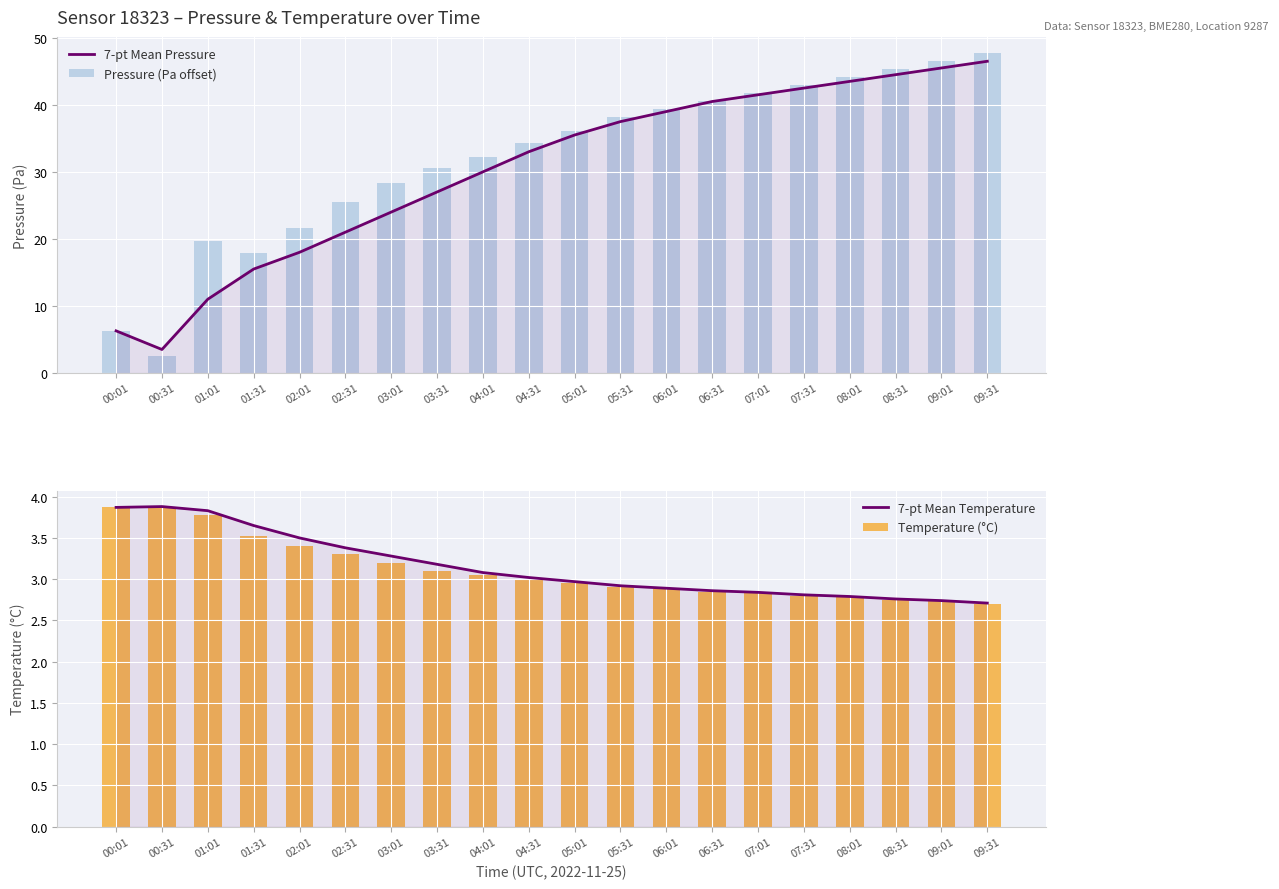

Reading right to left, what are all the values shown in this chart?

7-pt Mean Pressure: 09:31=46.5	09:01=45.5	08:31=44.5	08:01=43.5	07:31=42.5	07:01=41.5	06:31=40.5	06:01=39.0	05:31=37.5	05:01=35.5	04:31=33.0	04:01=30.0	03:31=27.0	03:01=24.0	02:31=21.0	02:01=18.0	01:31=15.5	01:01=11.0	00:31=3.5	00:01=6.3
Pressure (Pa offset): 09:31=47.8	09:01=46.6	08:31=45.4	08:01=44.2	07:31=43.0	07:01=41.8	06:31=40.6	06:01=39.4	05:31=38.2	05:01=36.1	04:31=34.4	04:01=32.2	03:31=30.6	03:01=28.3	02:31=25.4	02:01=21.6	01:31=17.8	01:01=19.7	00:31=2.5	00:01=6.3
7-pt Mean Temperature: 09:31=2.7	09:01=2.7	08:31=2.8	08:01=2.8	07:31=2.8	07:01=2.8	06:31=2.9	06:01=2.9	05:31=2.9	05:01=3.0	04:31=3.0	04:01=3.1	03:31=3.2	03:01=3.3	02:31=3.4	02:01=3.5	01:31=3.6	01:01=3.8	00:31=3.9	00:01=3.9
Temperature (°C): 09:31=2.7	09:01=2.7	08:31=2.8	08:01=2.8	07:31=2.8	07:01=2.8	06:31=2.9	06:01=2.9	05:31=2.9	05:01=3.0	04:31=3.0	04:01=3.0	03:31=3.1	03:01=3.2	02:31=3.3	02:01=3.4	01:31=3.5	01:01=3.8	00:31=3.9	00:01=3.9